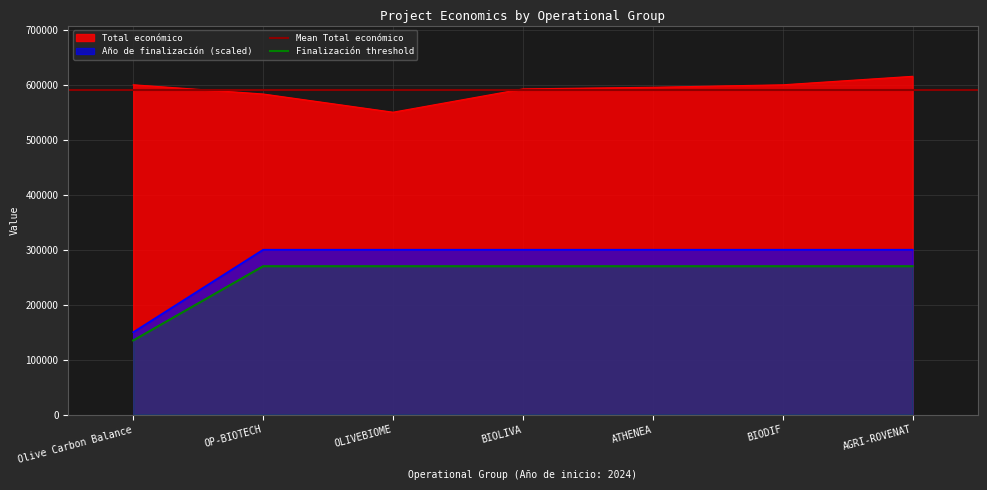

True or false: Total económico and Año de finalización intersect in this chart.

False